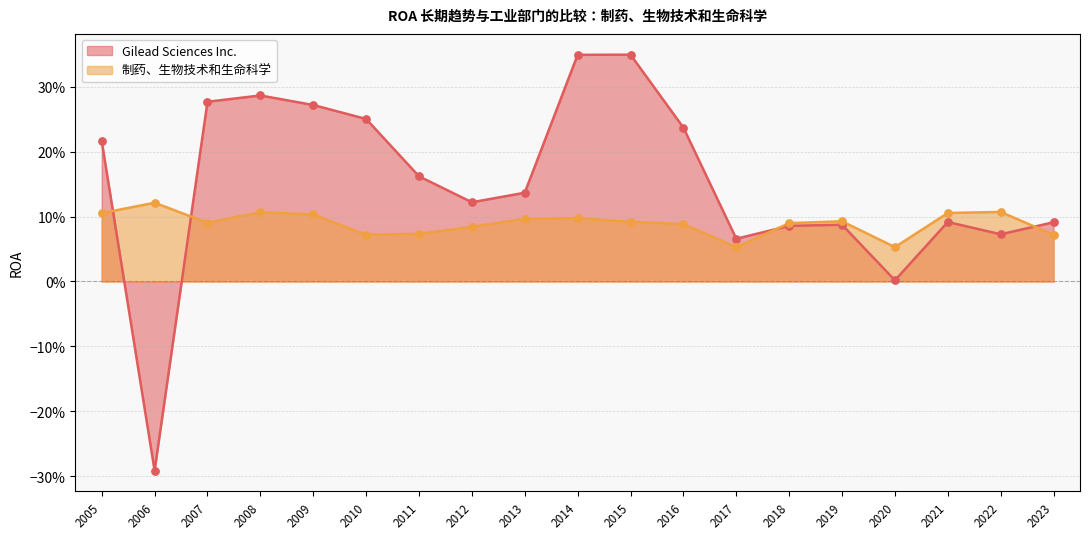

At how many categories does at least one series exceed 0?

19